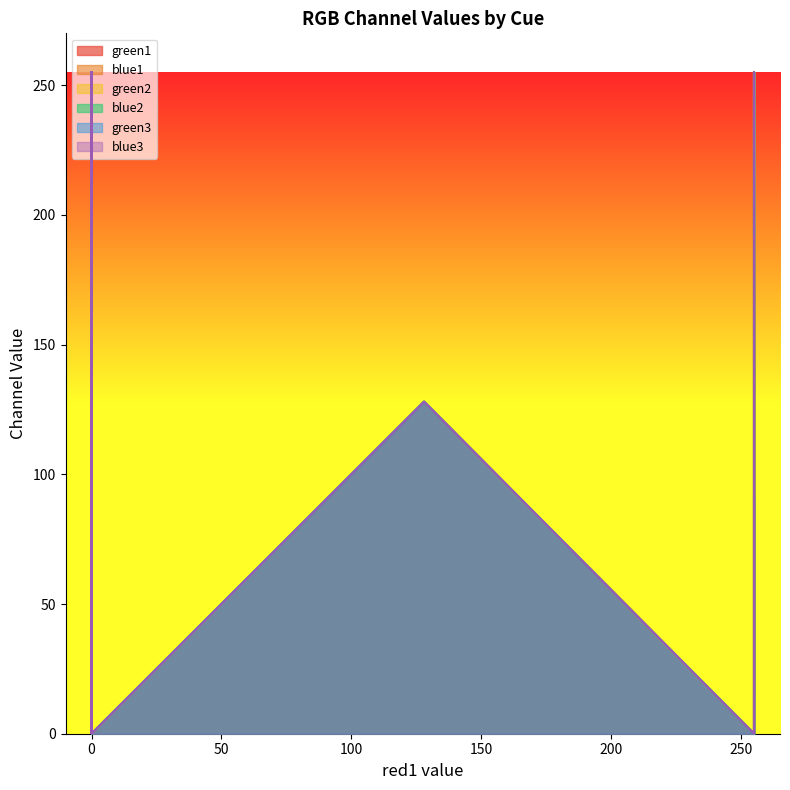

At how many categories does at least one series exceed 141?

9